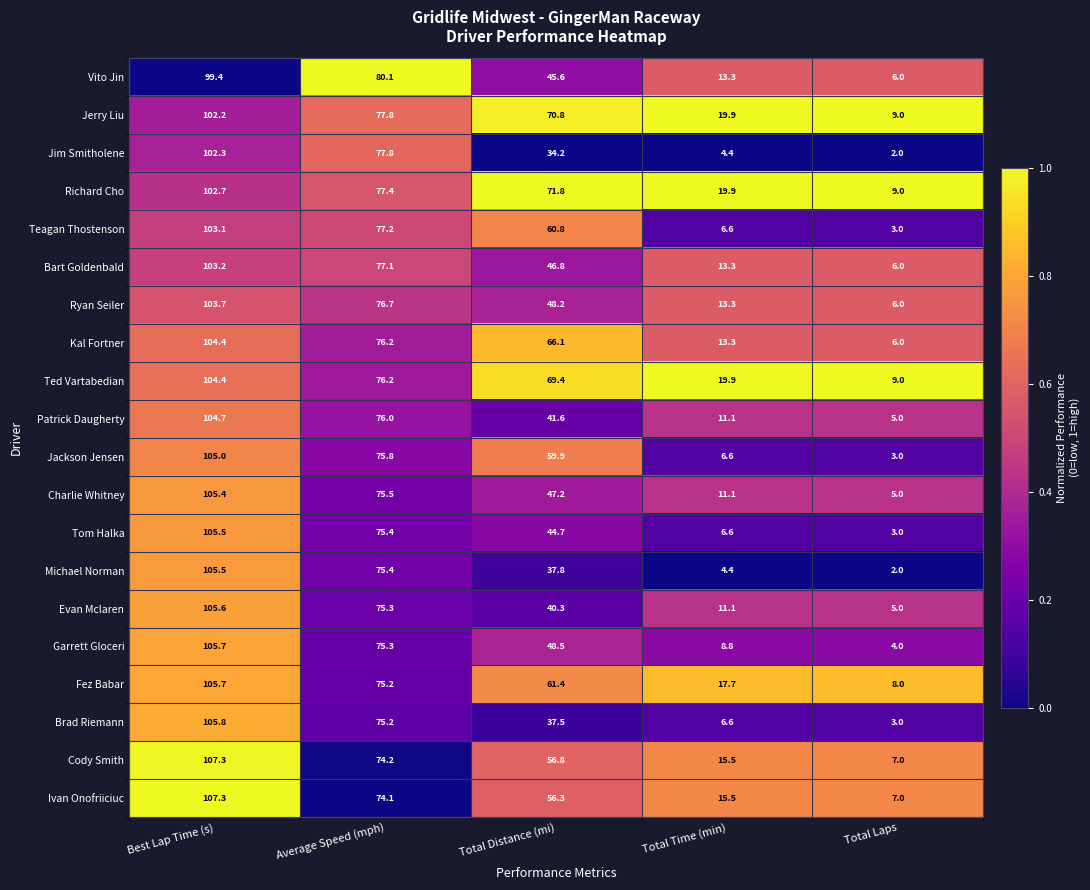

What is the difference between the maximum and second lowest values in the Michael Norman series?

101.1